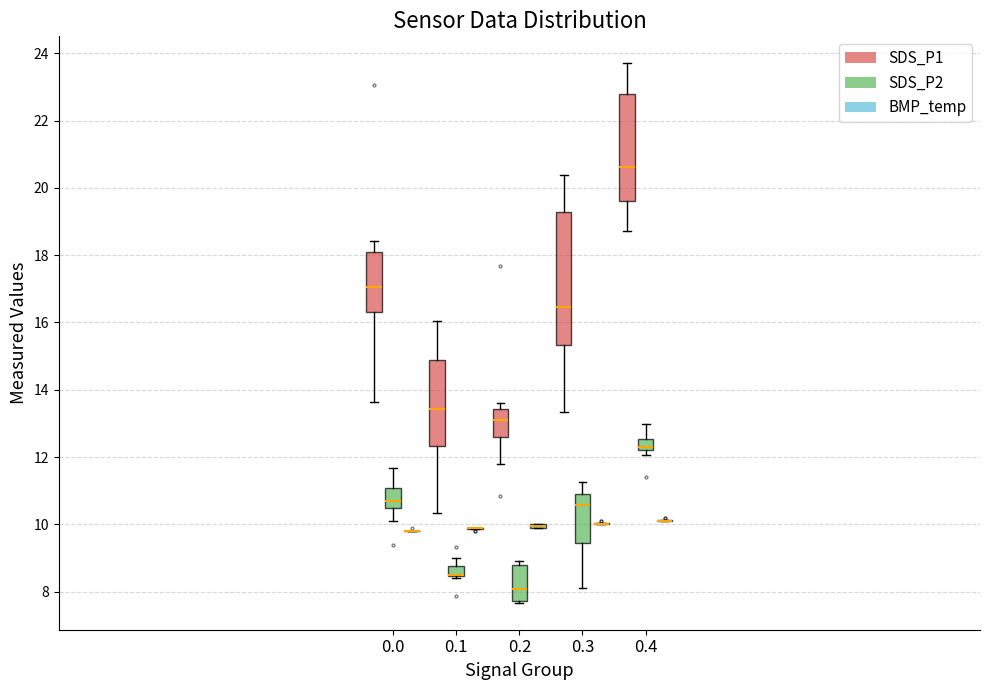

Comparing the boxes themselves (not the whiskers), which one is the tallest?

0.3 (SDS_P1)